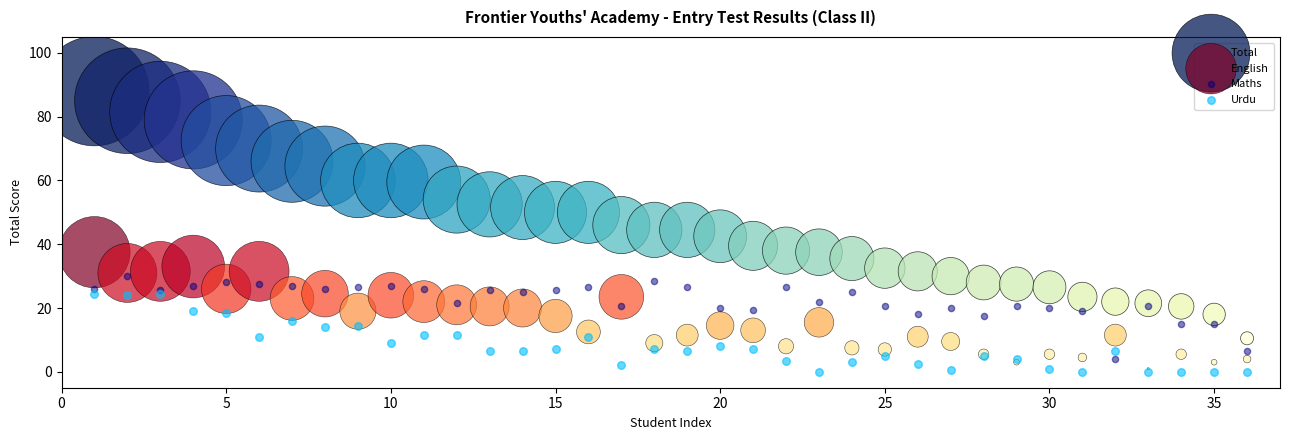

Which series has the widest spread of Y values?

Total